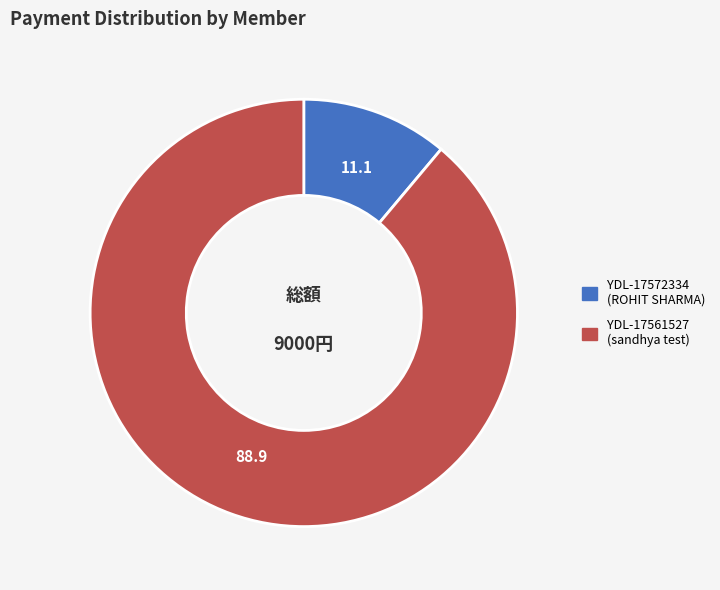

Is it true that YDL-17561527 is 89% of the pie?

True